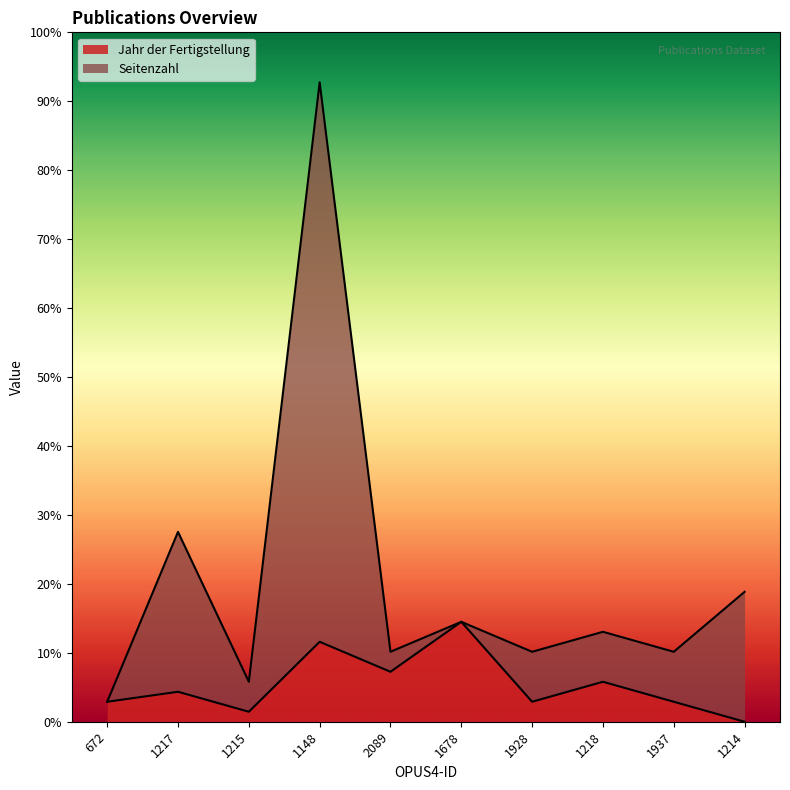

Reading left to right, what are all the values shown in this chart?

Jahr der Fertigstellung: 672=2	1217=3	1215=1	1148=8	2089=5	1678=10	1928=2	1218=4	1937=2	1214=0
Seitenzahl: 672=2	1217=19	1215=4	1148=64	2089=7	1678=10	1928=7	1218=9	1937=7	1214=13